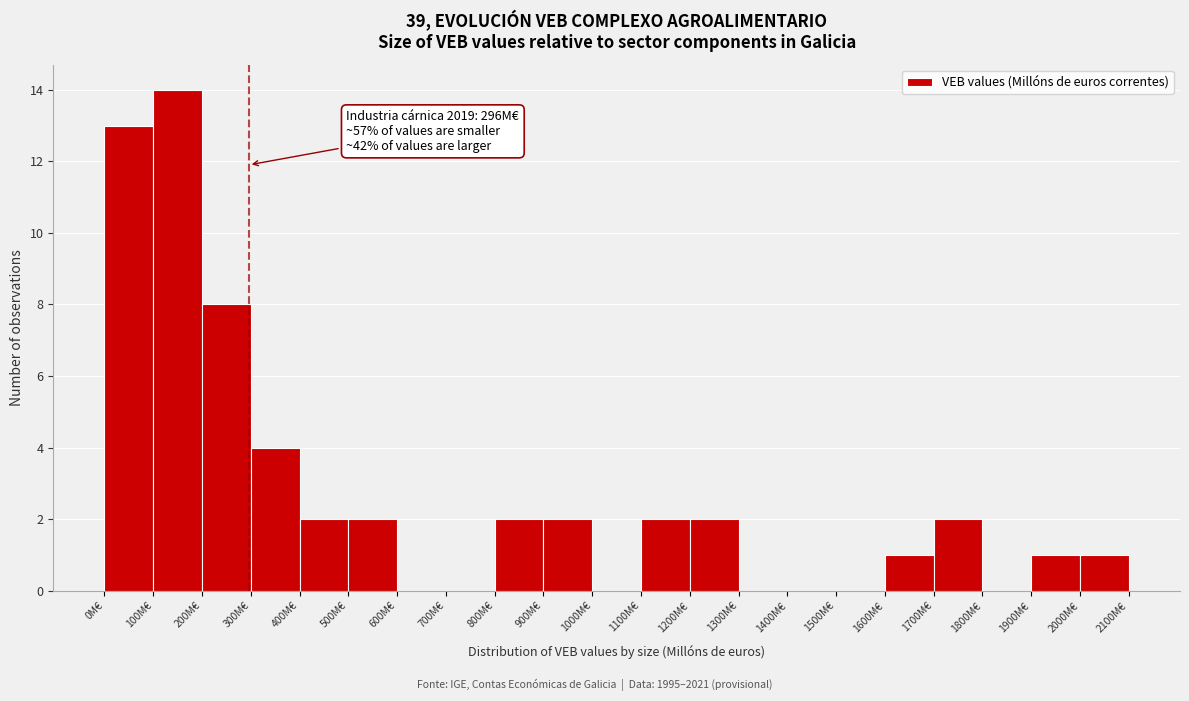

Over which range of the x-axis is the bar tallest?

100 to 200